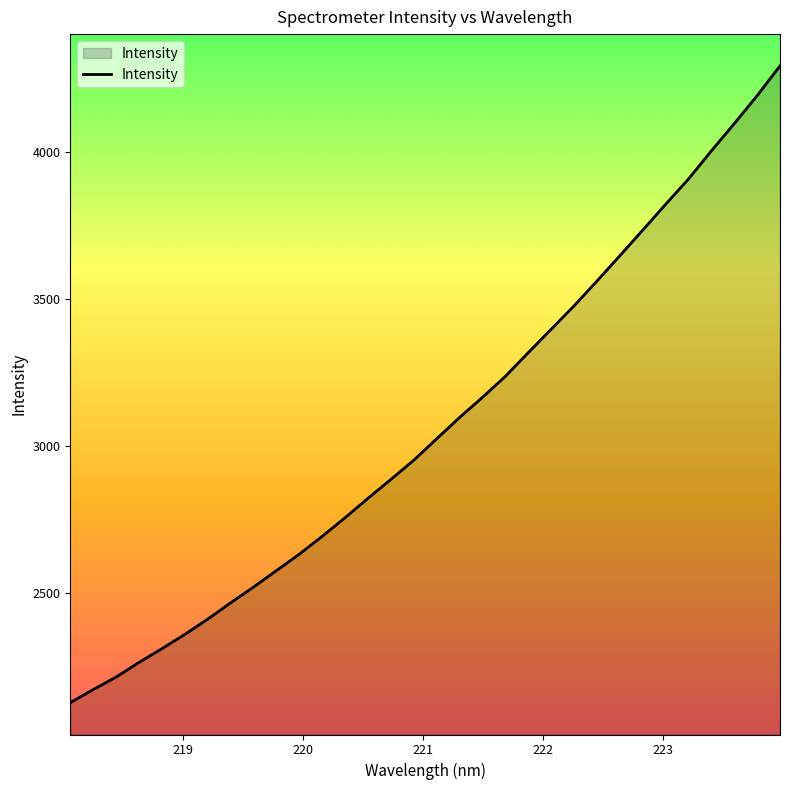

What is the difference between the maximum and minimum values?

2166.0